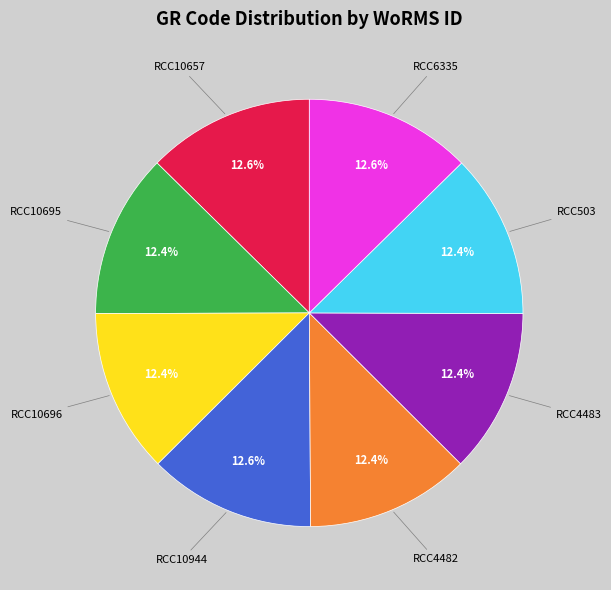

How much of the chart is everything except RCC503?

87.6%